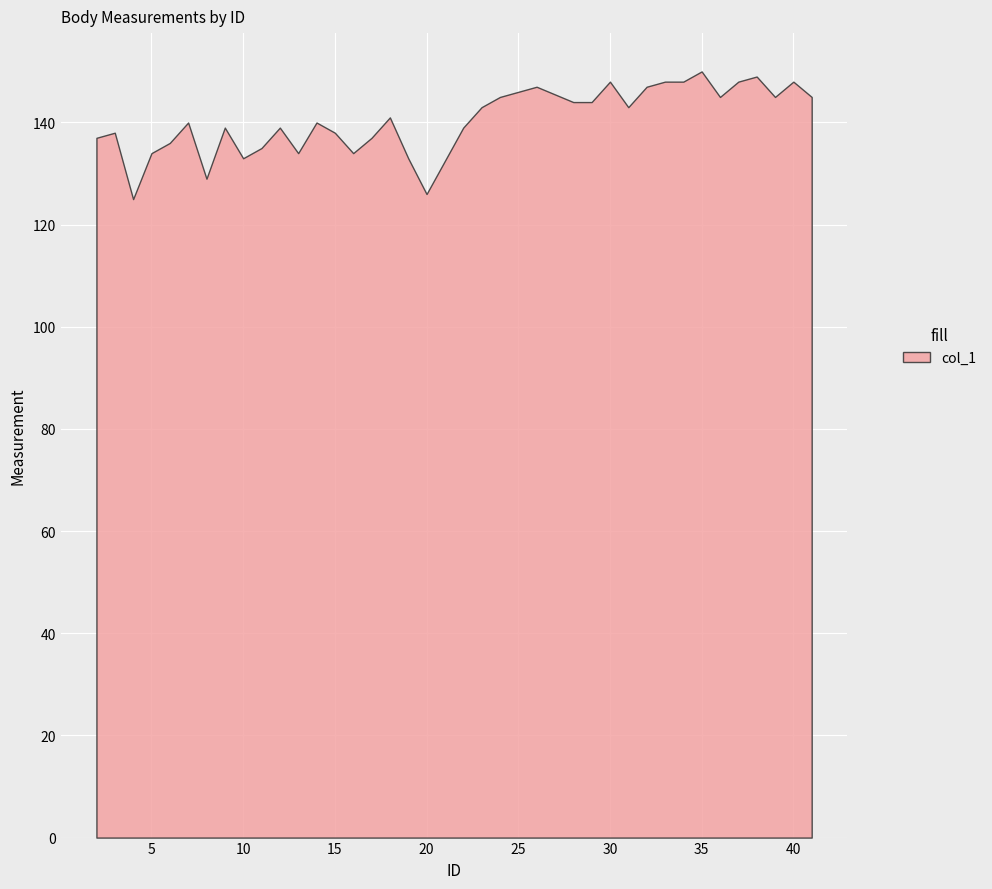

What is the minimum value shown in the chart?

125